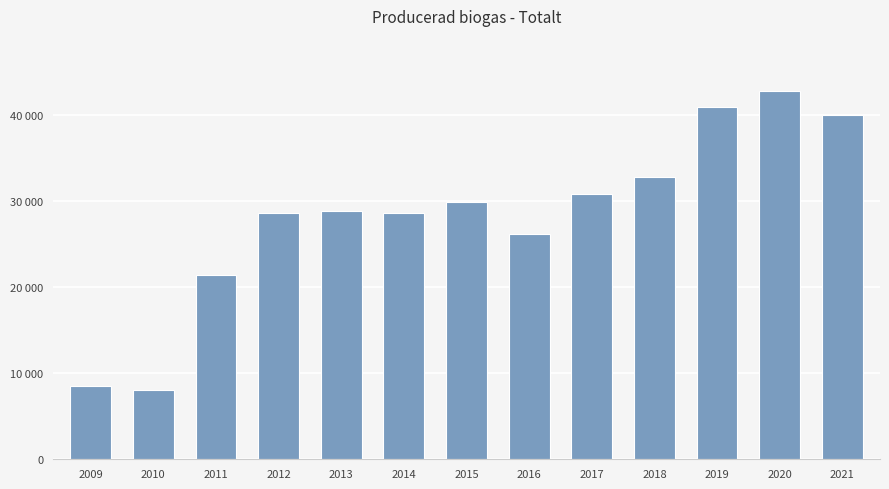

Where does the data first go above 28888?

2015